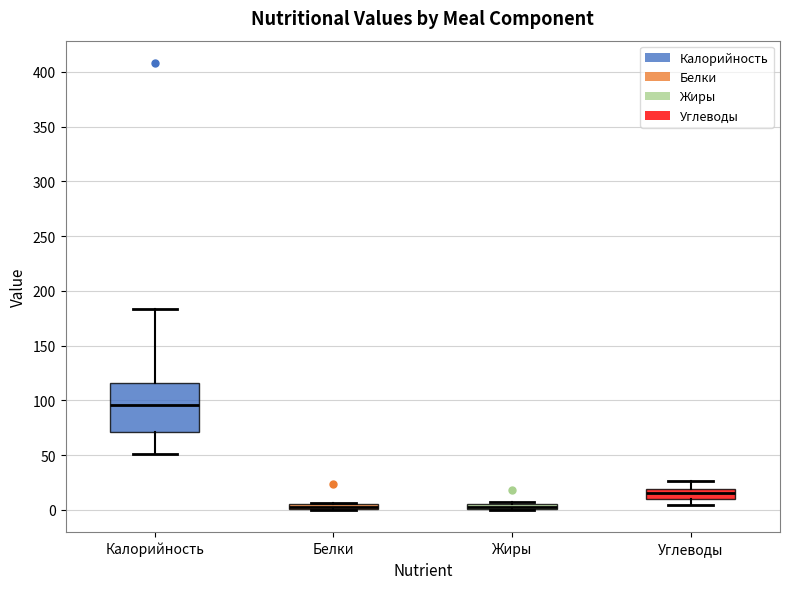

Where does the lower whisker of the box for Калорийность end on the y-axis? The values are not printed on the chart, so give them approximately, as read against the axis.

50